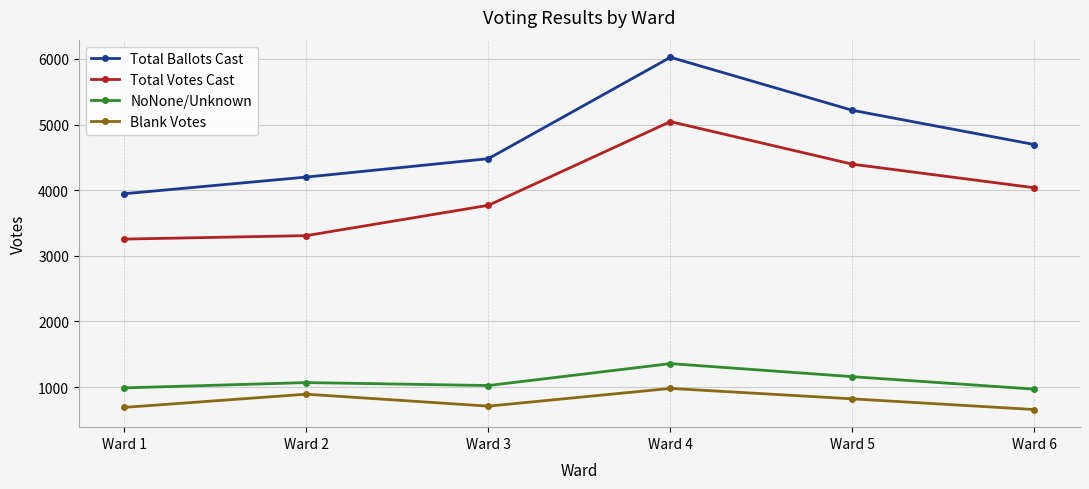

At which category is the sum across all series the highest?

Ward 4